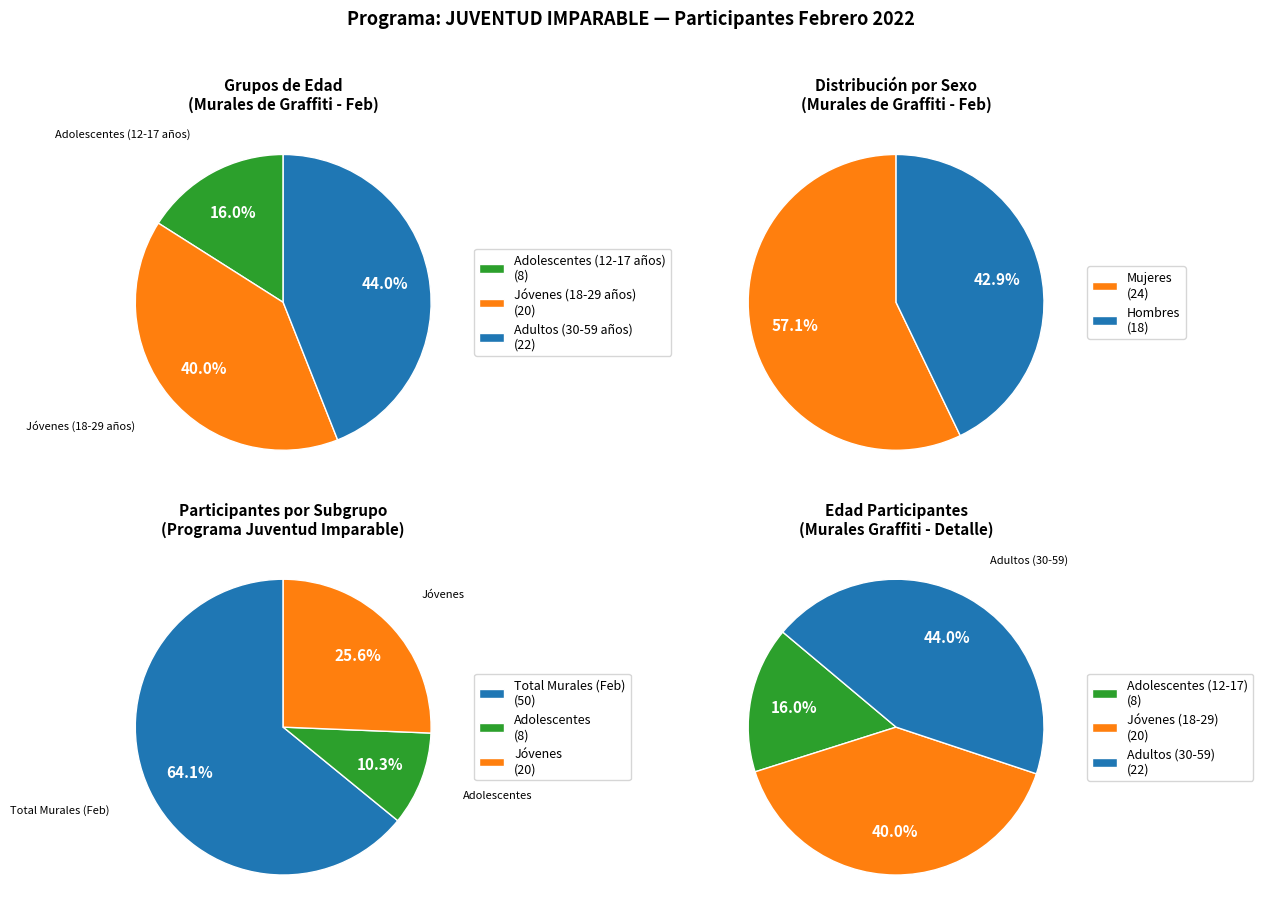

Does MURALES DE GRAFFITI account for over 50% of the chart?

Yes